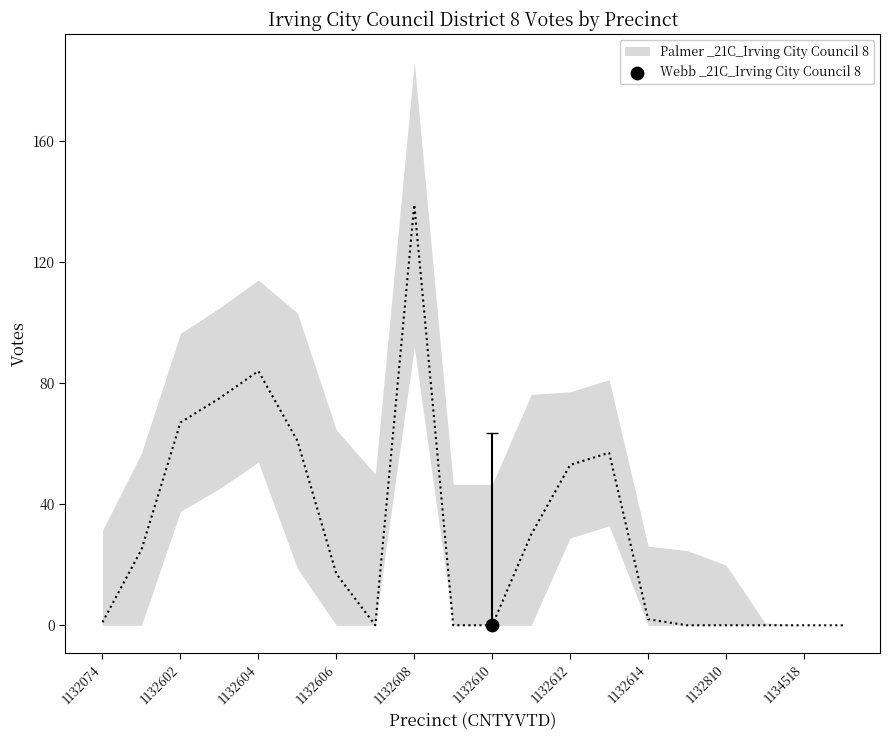

What is the change in value from 1132606 to 1132810?

-17